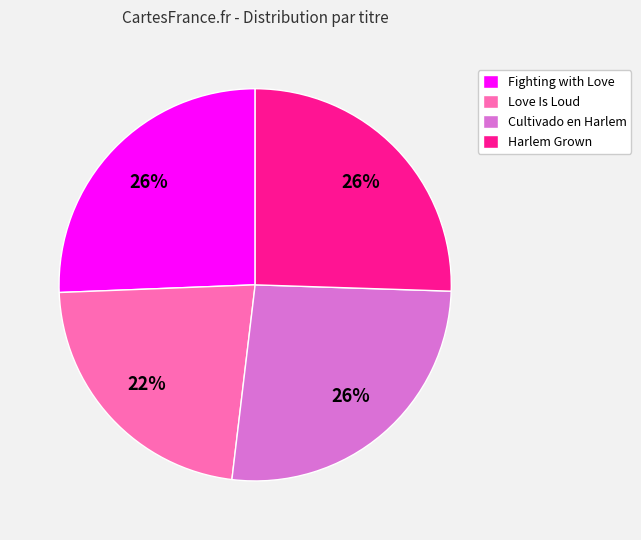

The Cultivado en Harlem slice represents 26% of the pie. True or false?

True